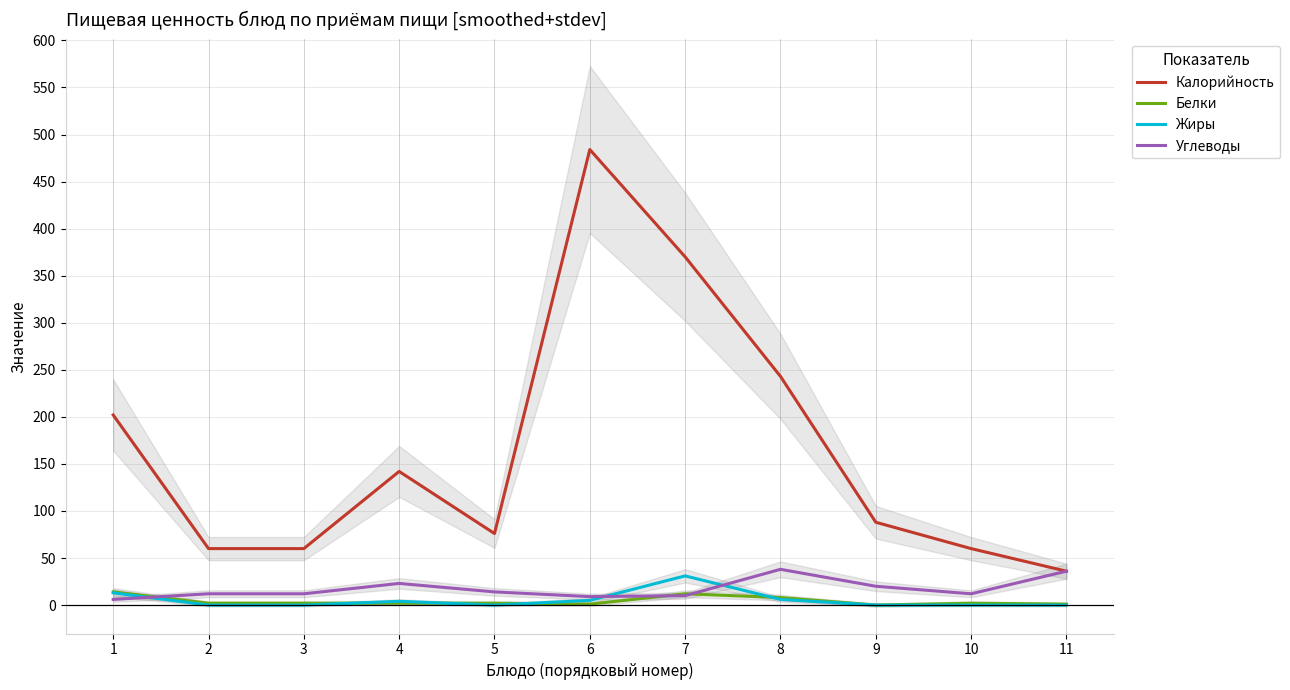

What is the value of the Калорийность point at the 10th from the left?

60